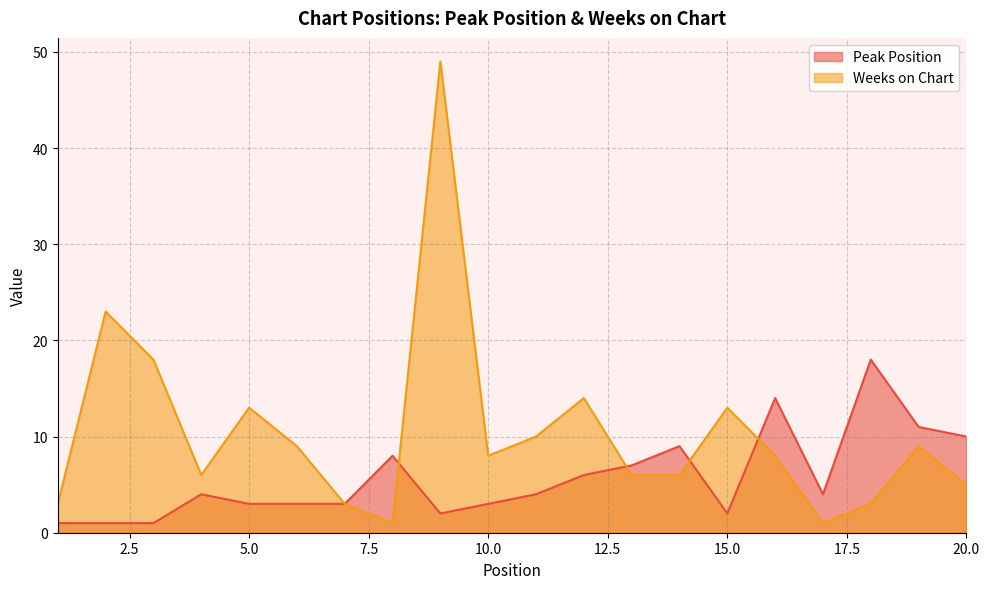

Which label corresponds to the largest value in the chart?

9